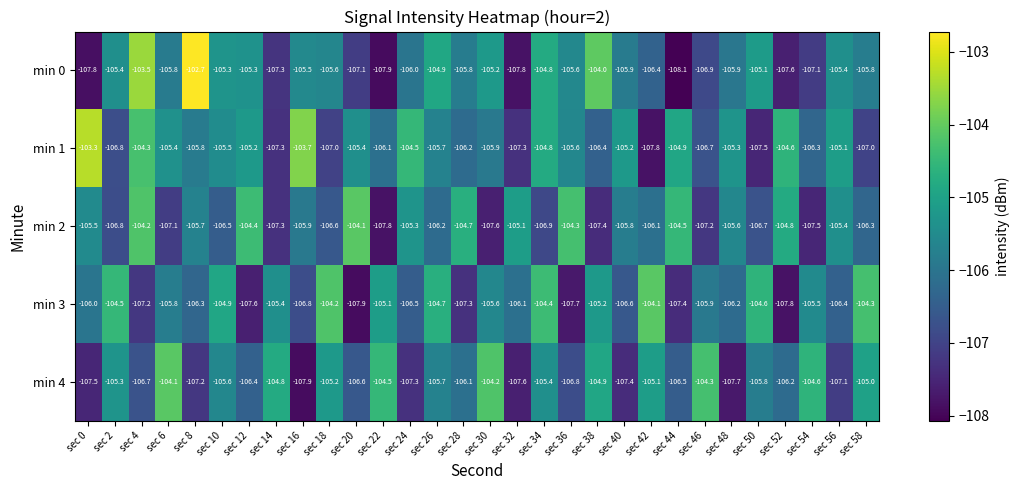

The value of min 2 at sec 6 is -153.2. True or false?

False